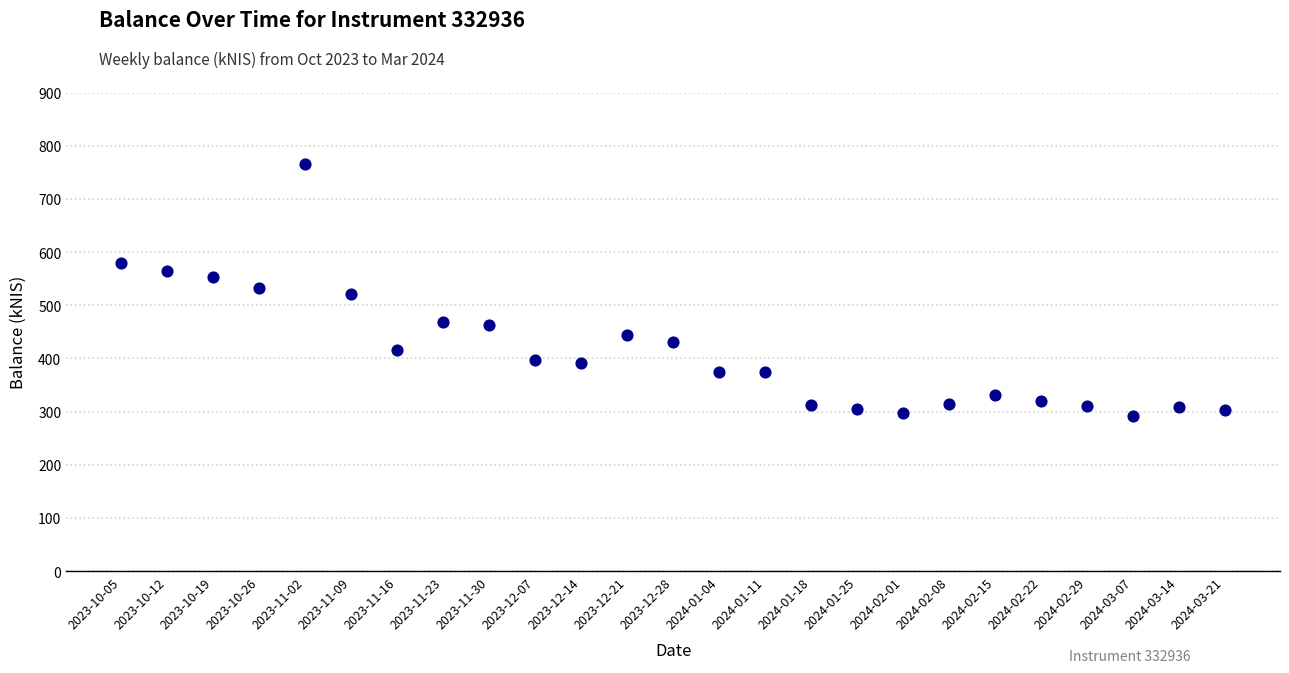

What is the range of Y values (max minus min)?

473.0